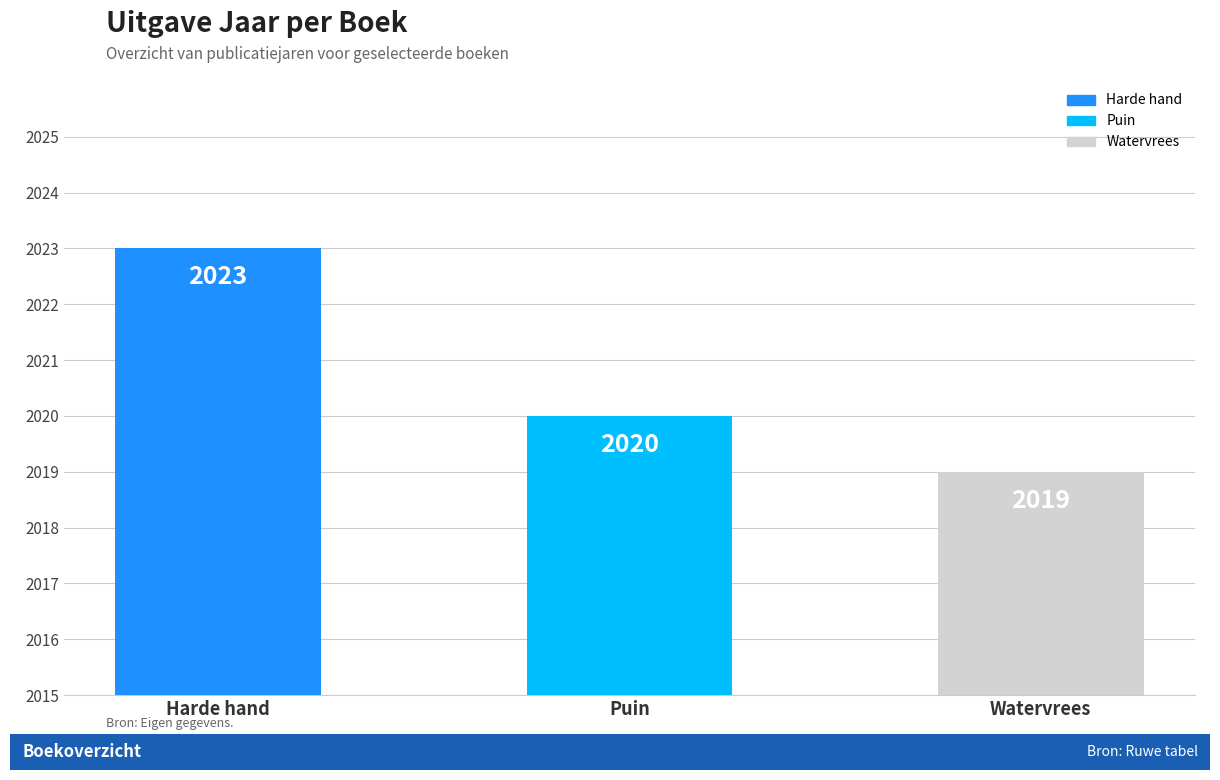

Where is the data nearest to the value 2021?

Puin